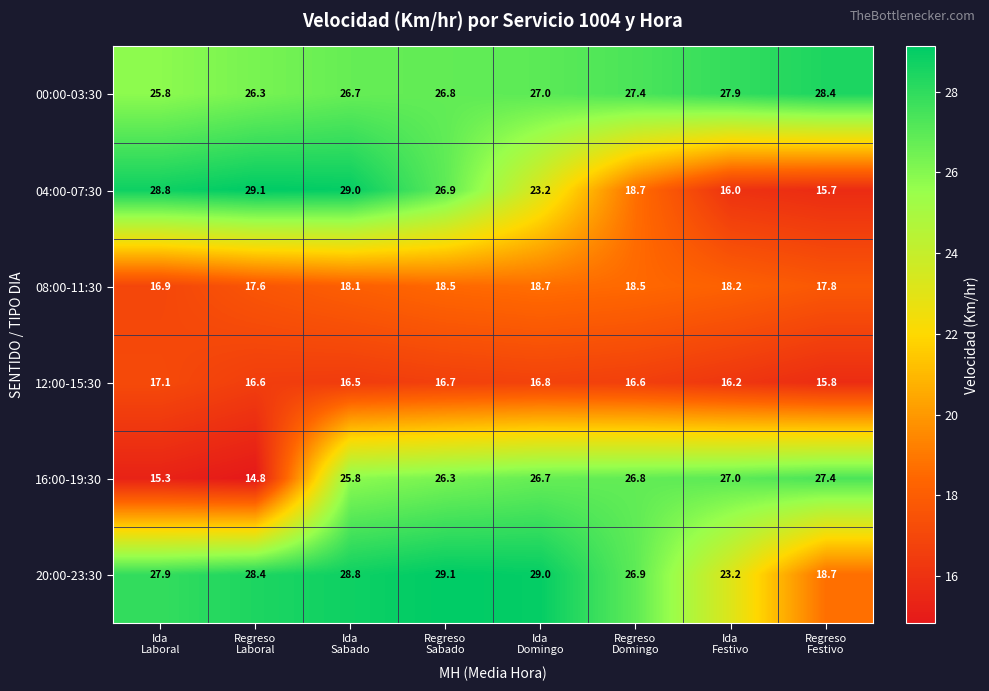

Between Ida
Festivo and Regreso
Festivo, which series saw the biggest shift?

20:00-23:30